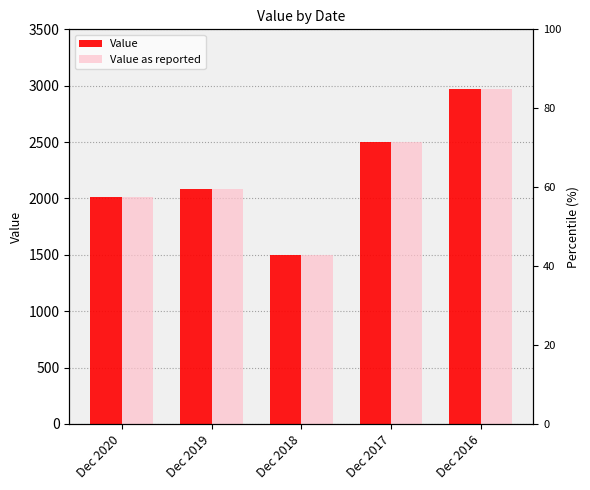

At which category is the sum across all series the highest?

Dec 2016